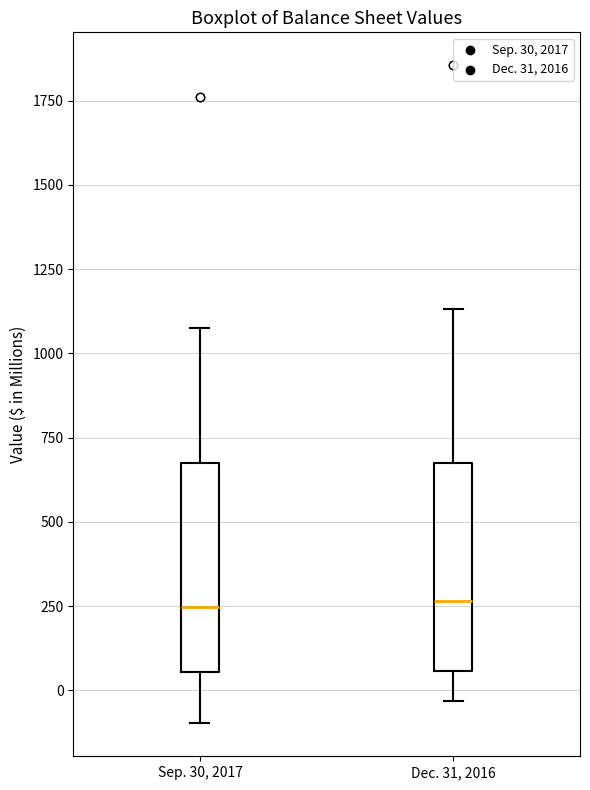

Where does the median line of the box for Sep. 30, 2017 sit on the y-axis? The values are not printed on the chart, so give them approximately, as read against the axis.

250